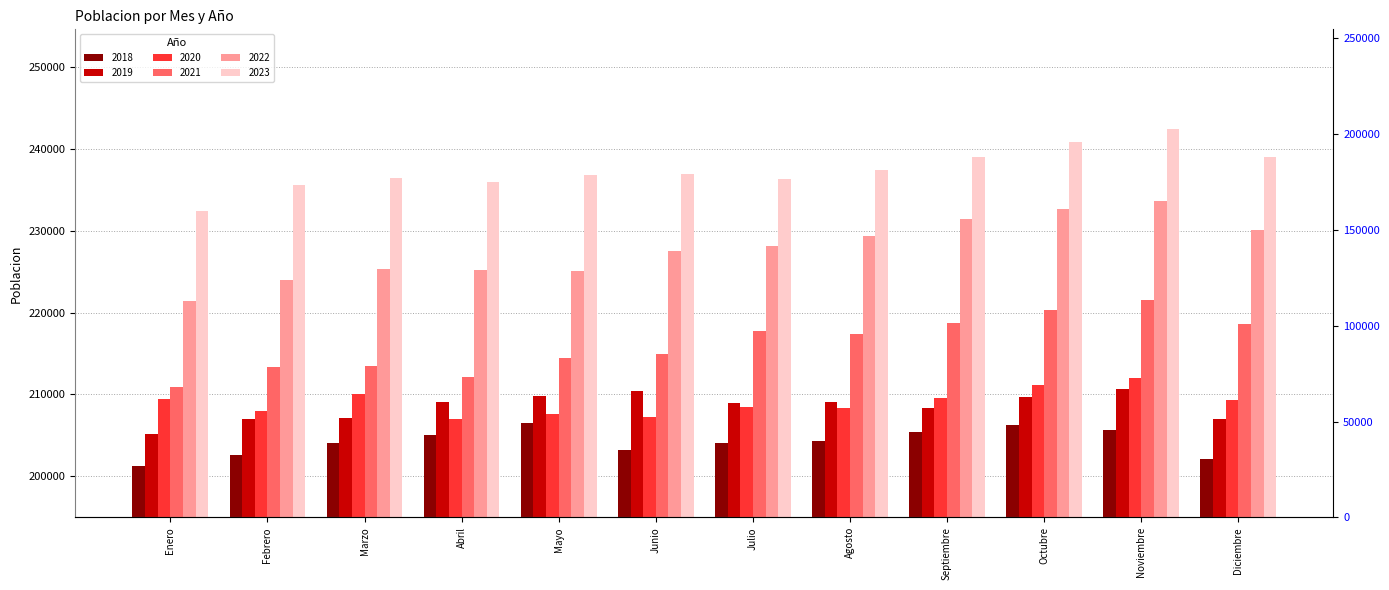

What is the average value of the 2018 series?

204216